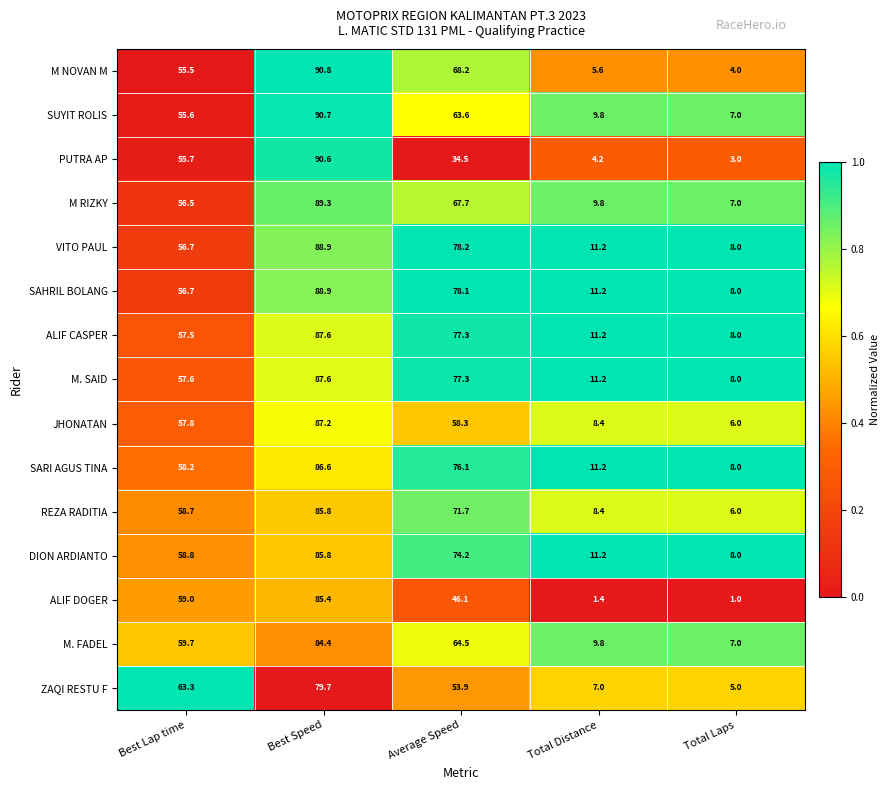

What is the total value across all series at Best Speed?

1309.3